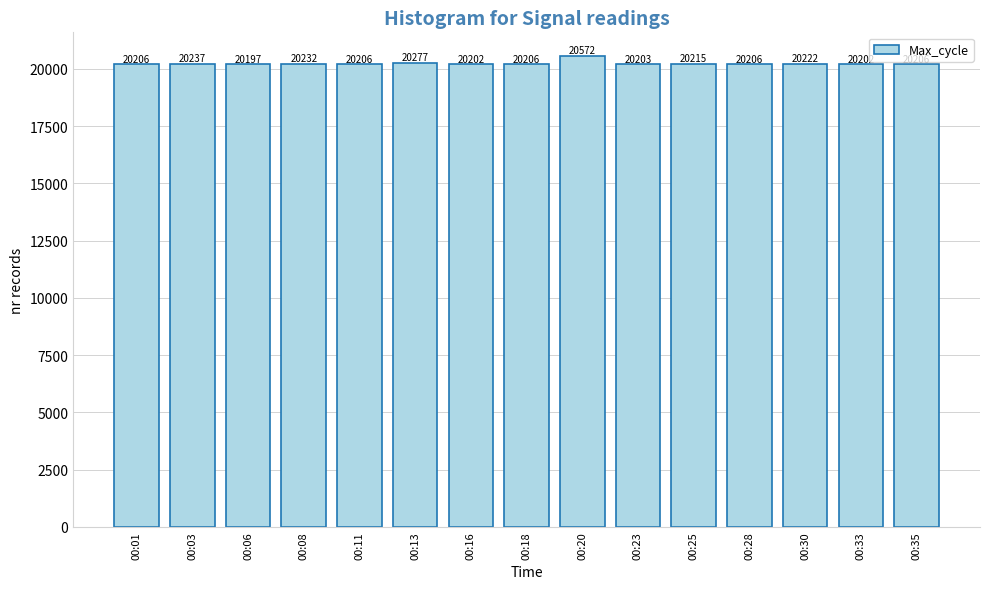

Read the value at 00:06, to the nearest 50.

20200